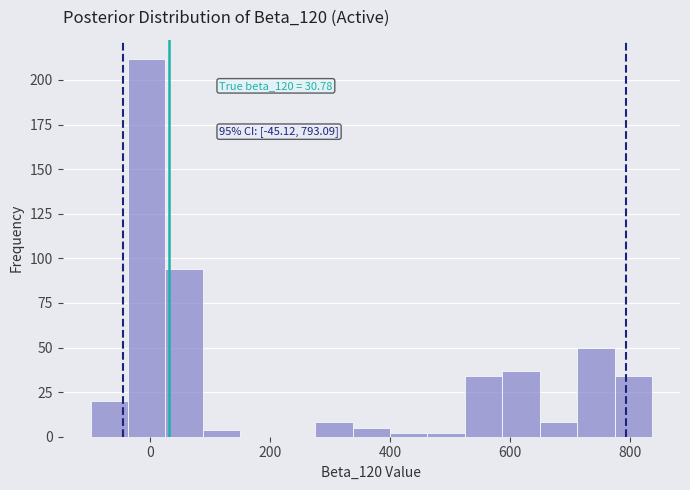

Around what value on the x-axis is the tallest bar? Give the approximate position of its centre, as read against the axis.

0